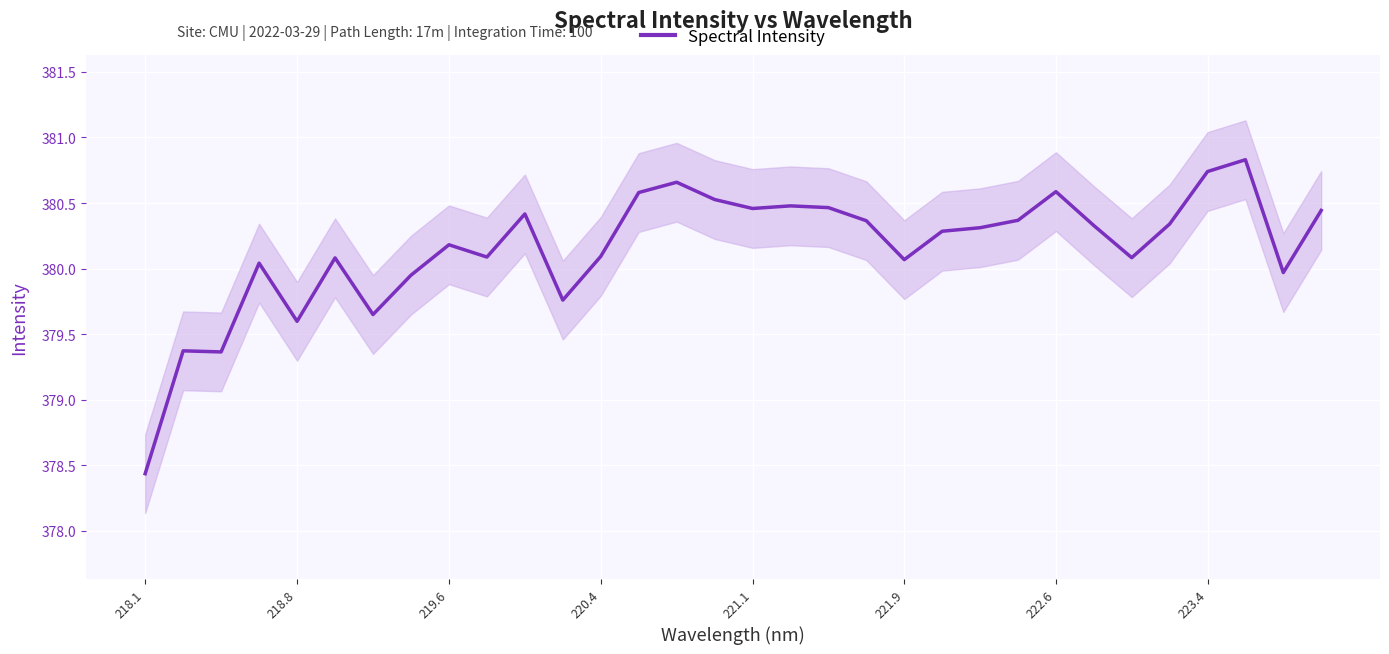

Reading left to right, what are all the values shown in this chart?

378.4	379.4	379.4	380.0	379.6	380.1	379.6	379.9	380.2	380.1	380.4	379.8	380.1	380.6	380.7	380.5	380.5	380.5	380.5	380.4	380.1	380.3	380.3	380.4	380.6	380.3	380.1	380.3	380.7	380.8	380.0	380.4